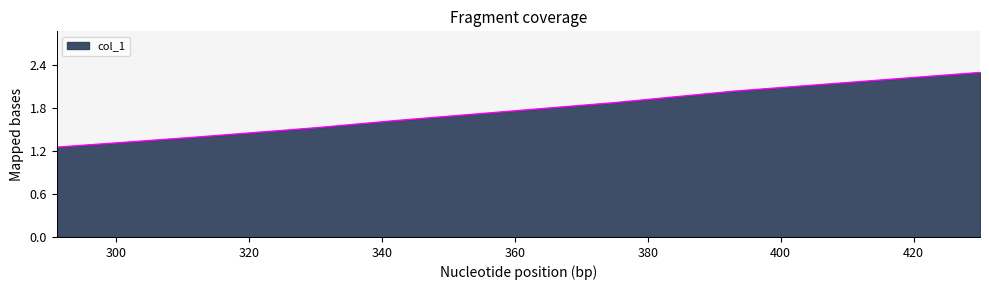

How many distinct data groups are displayed?

1